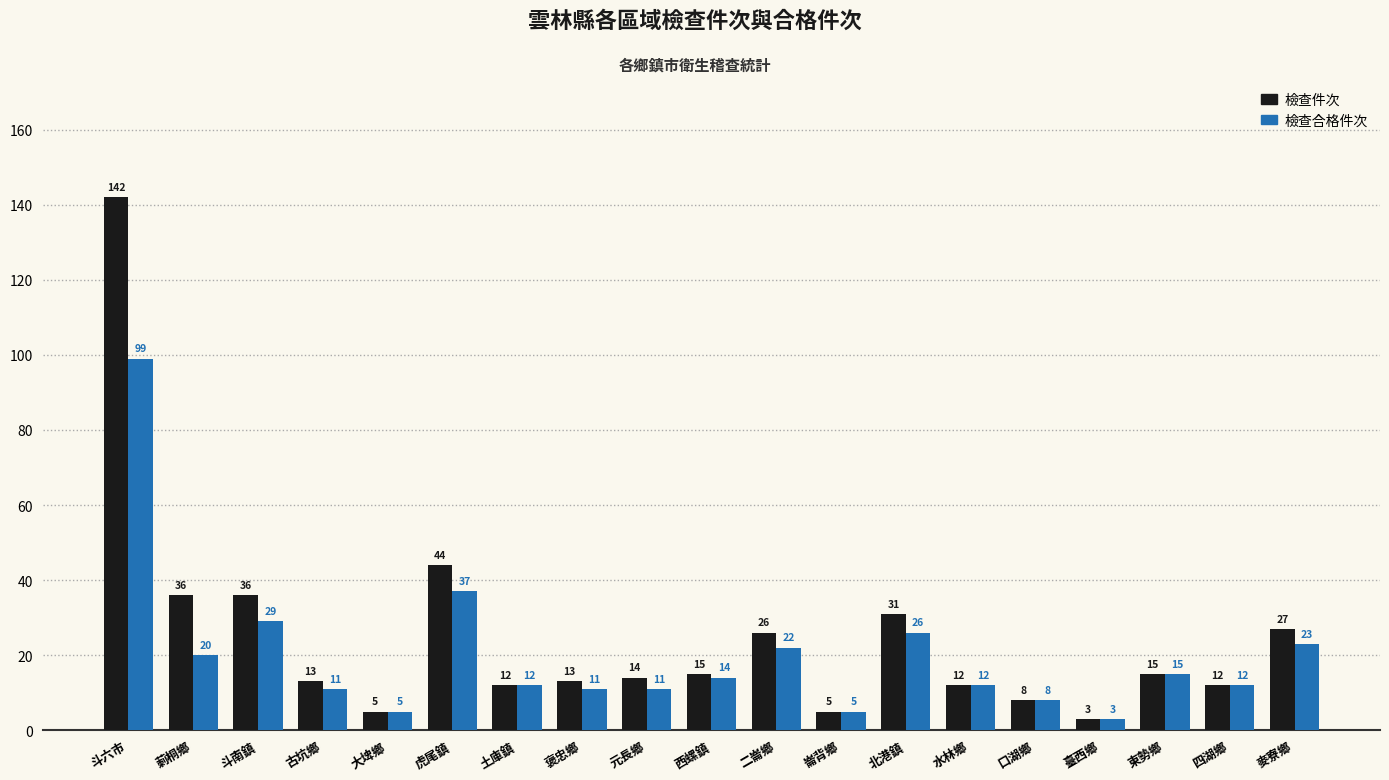

True or false: 檢查合格件次 has a value of 39 at 斗南鎮.

False